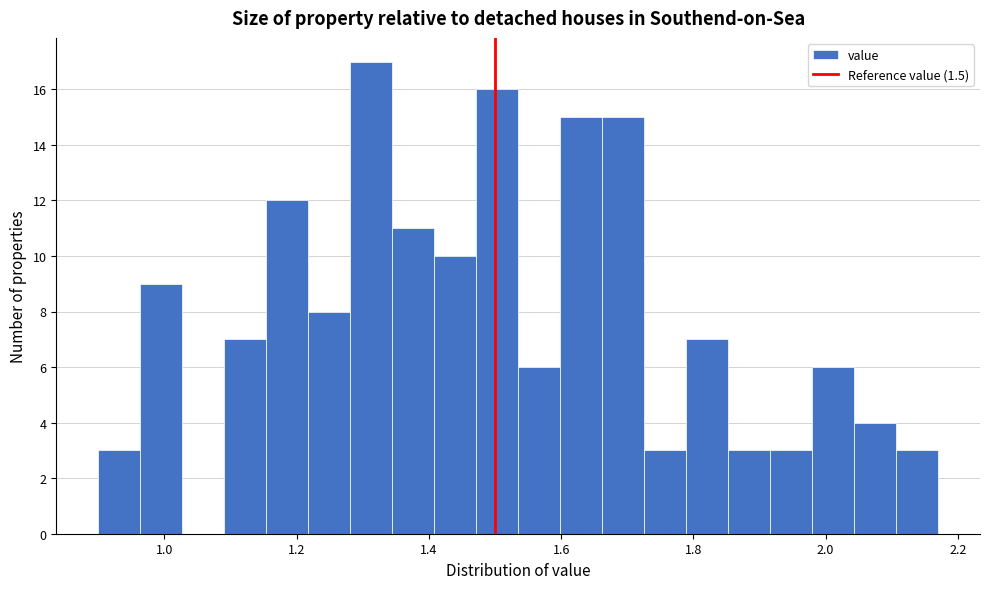

Around what value on the x-axis is the tallest bar? Give the approximate position of its centre, as read against the axis.

1.32